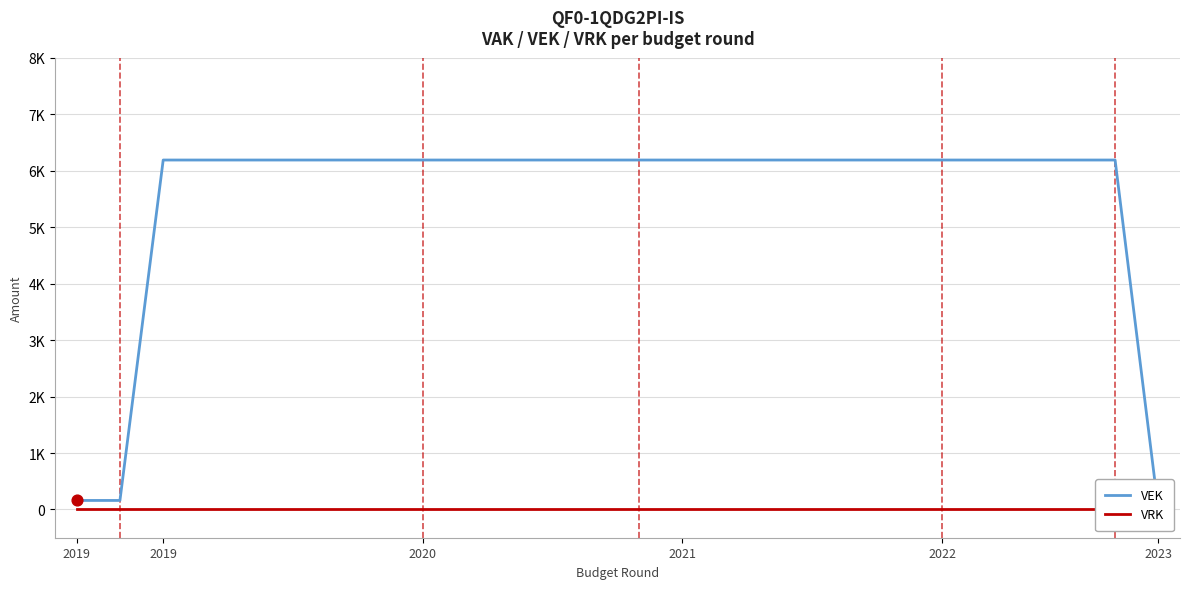

At how many categories does at least one series exceed 5673?

23